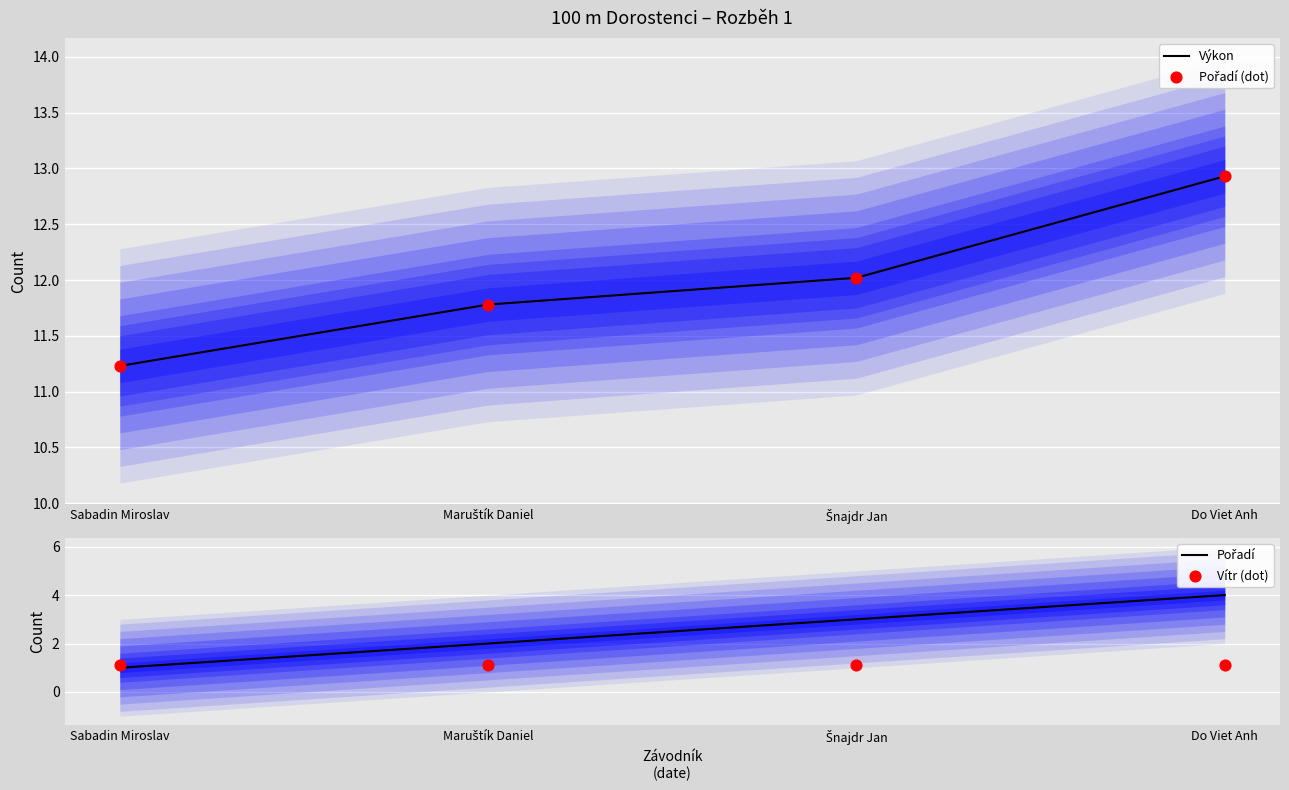

At how many categories does at least one series exceed 11?

4